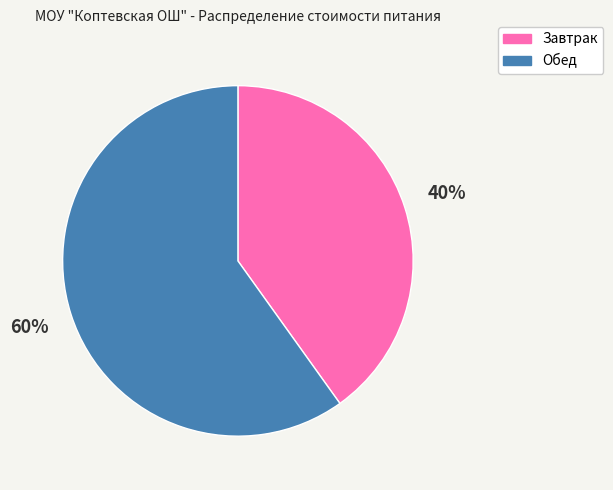

Which slice is the largest?

Обед